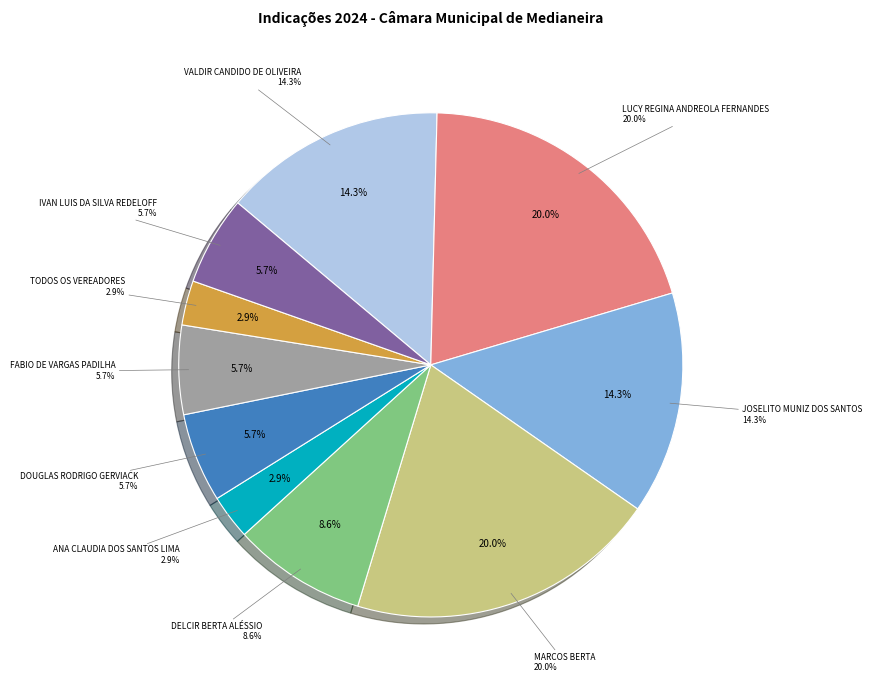

Between Joselito Muniz dos Santos and Douglas Rodrigo Gerviack, which is larger?

Joselito Muniz dos Santos